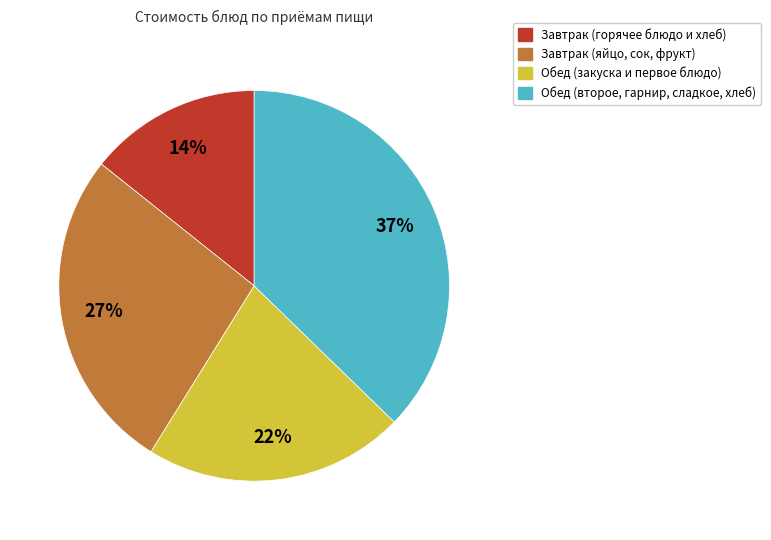

To the nearest percent, what is the difference between the largest and smallest slice percentages?

23%